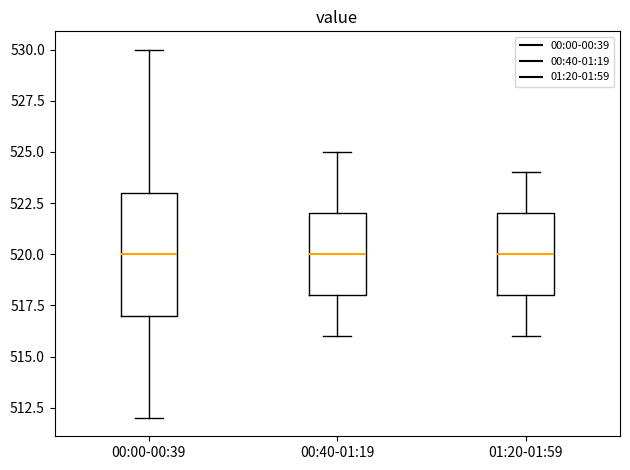

Where is the lower edge of the box for 01:20-01:59 on the y-axis? The values are not printed on the chart, so give them approximately, as read against the axis.

518